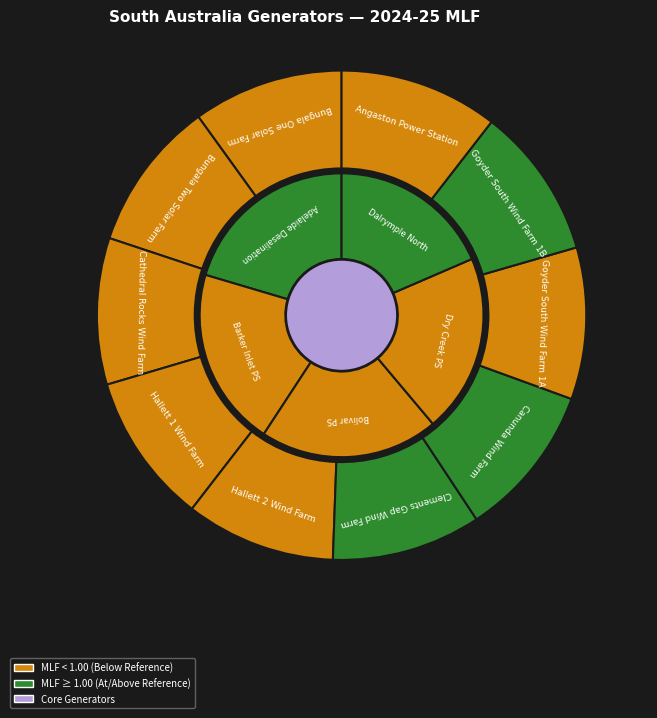

Do Goyder South Wind Farm 1B and Goyder South Wind Farm 1A together represent more than half of the pie?

No